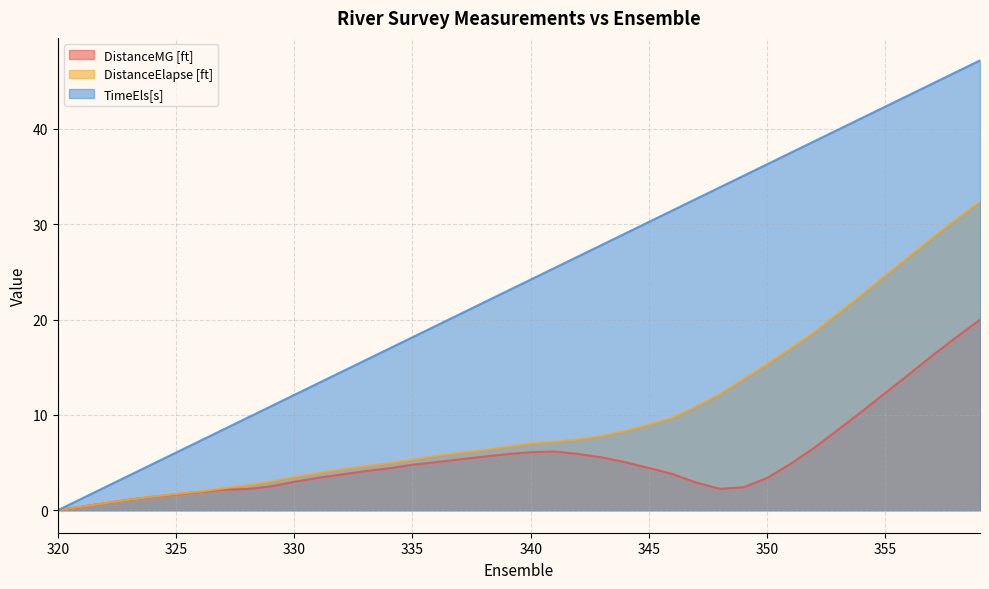

At which category is the sum across all series the highest?

359